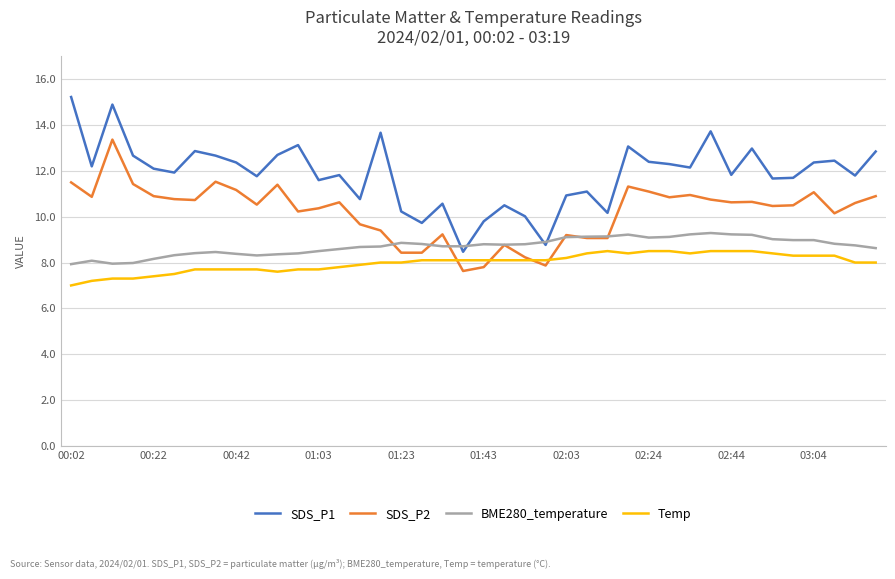

Which series has the largest total across all categories?

SDS_P1